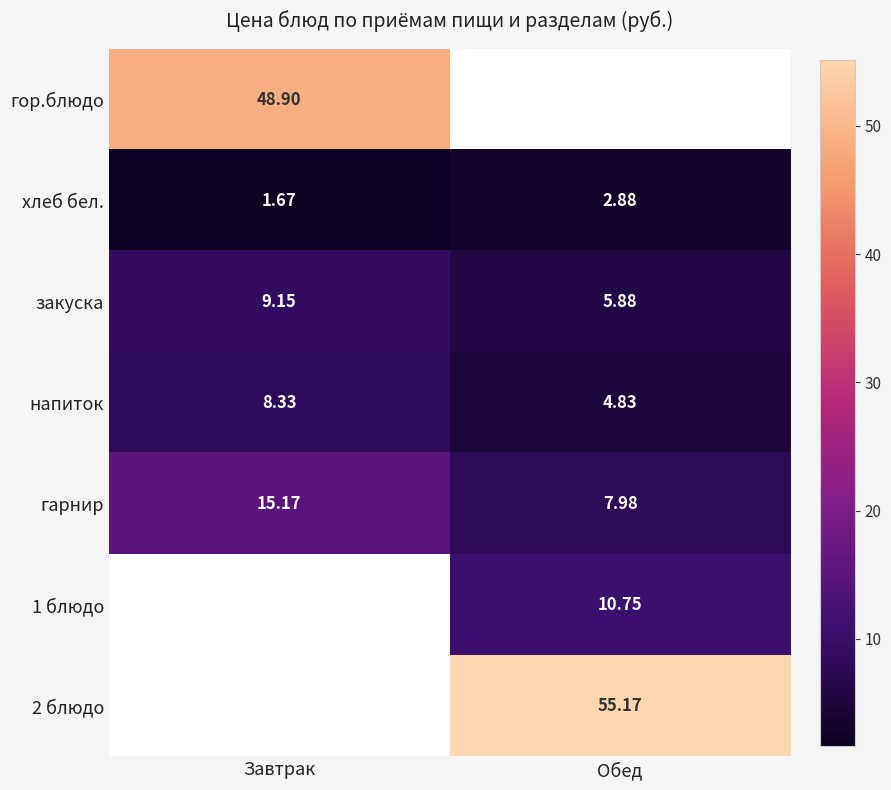

Is it true that 2 блюдо equals 94.4 at Обед?

False